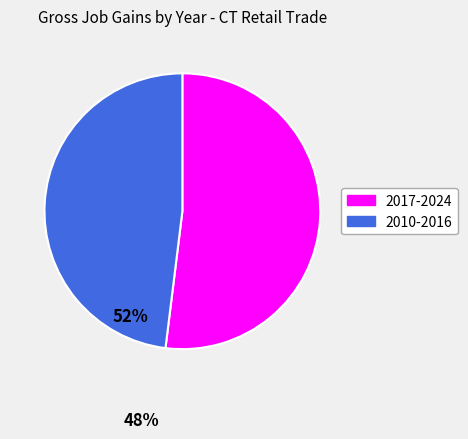

Does any single category account for the majority?

Yes